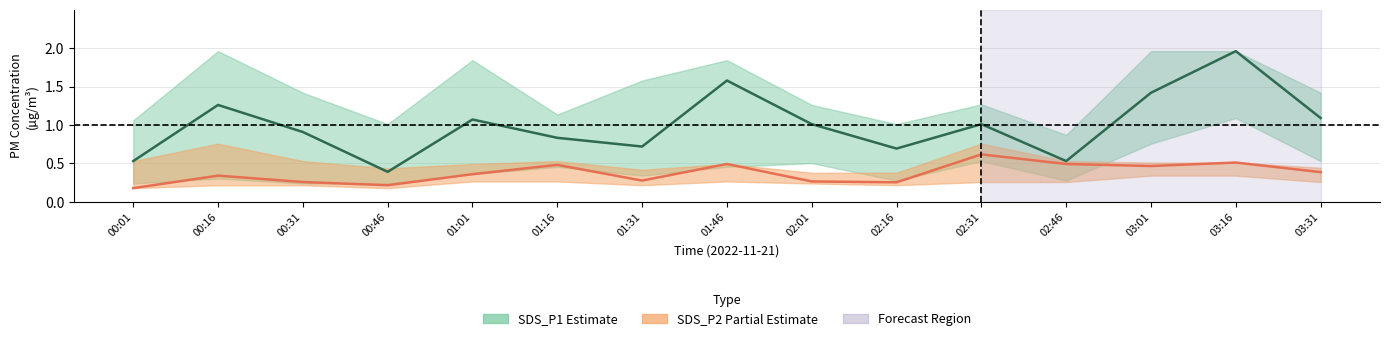

True or false: SDS_P2 and SDS_P1 cross at least once.

False